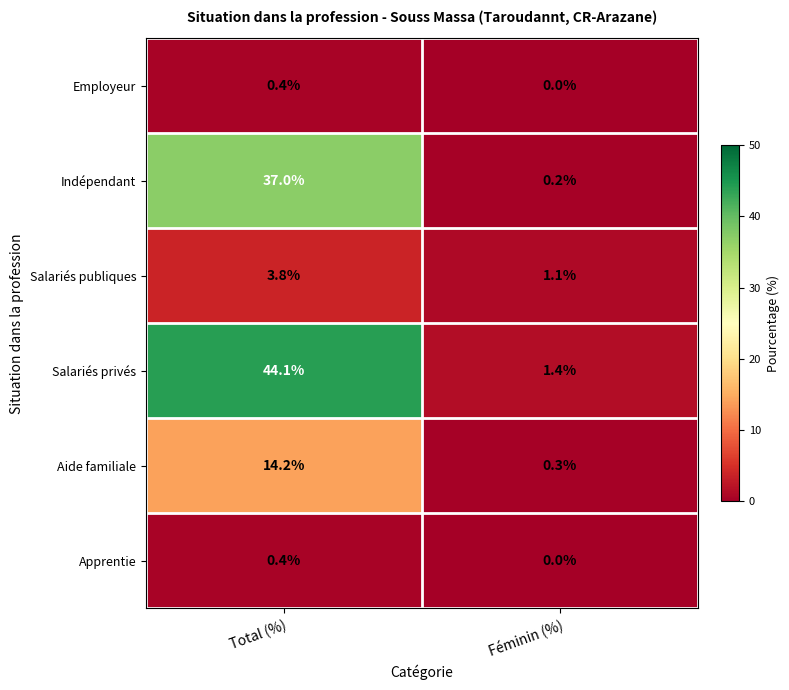

Which series has the largest total across all categories?

Salariés privés